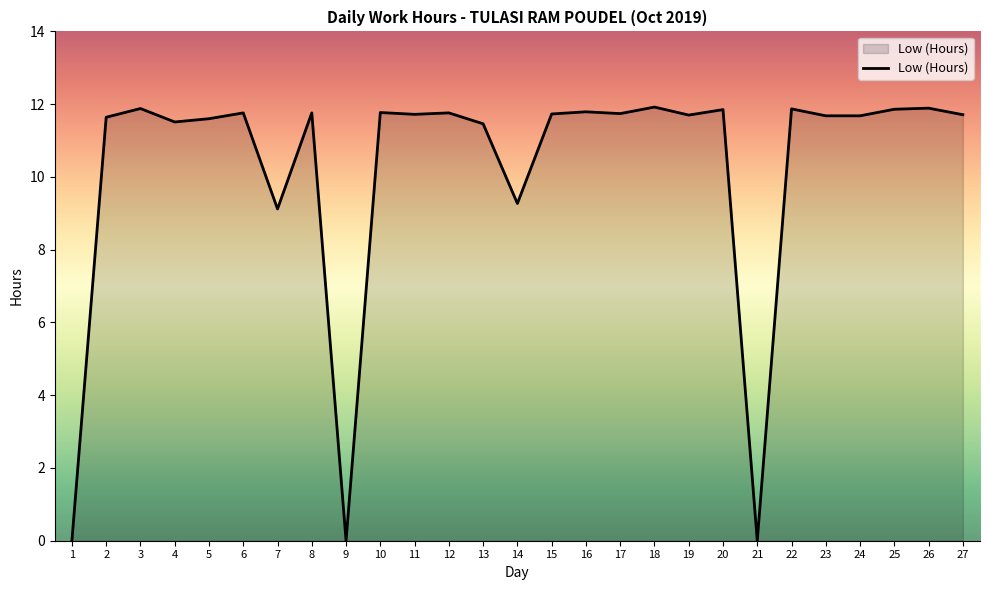

What is the difference between the values at 21 and 12?

11.8